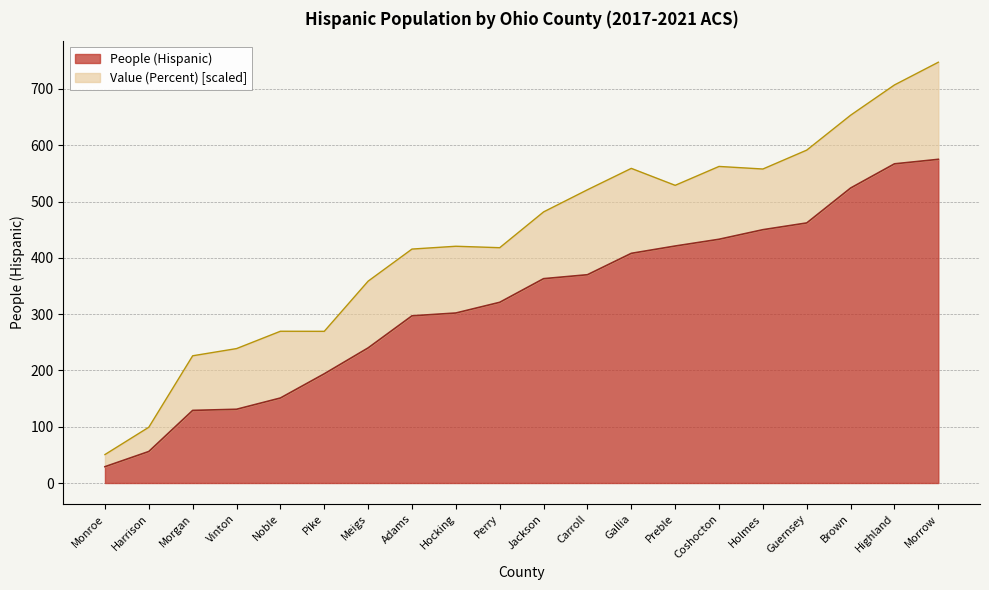

Which label corresponds to the largest value in the chart?

Morrow